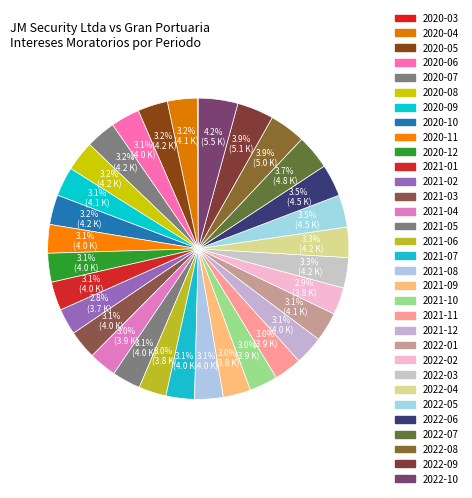

Does 2020-08 represent more than half of the total?

No